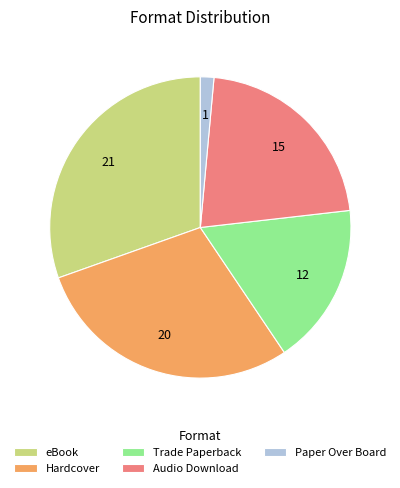

True or false: eBook accounts for 30% of the total.

True